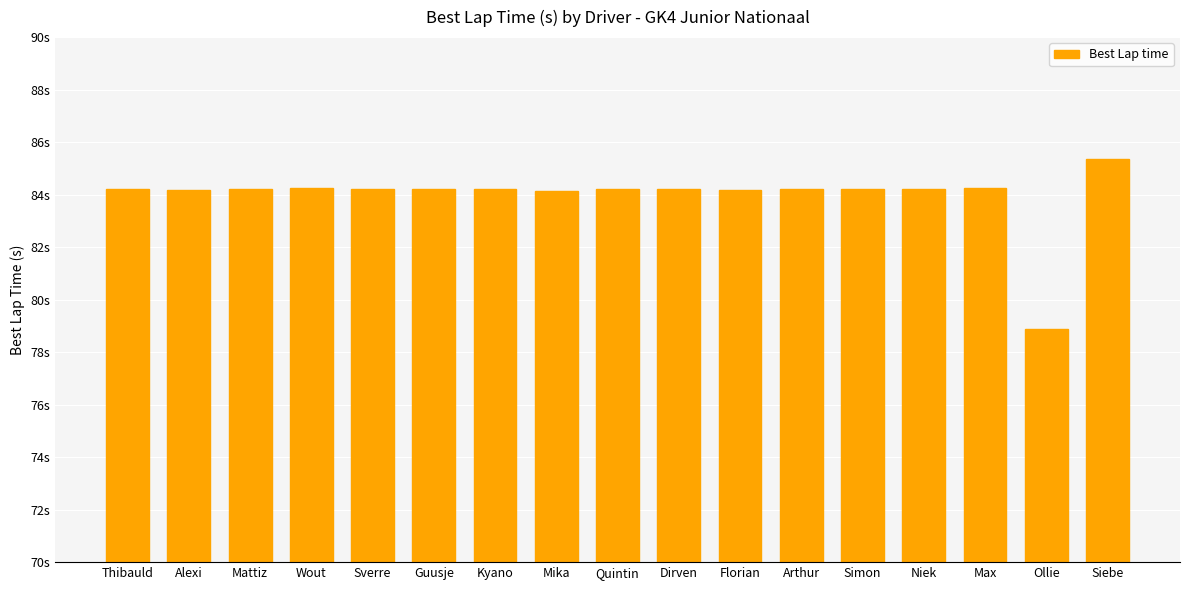

Are the bars horizontal?

No